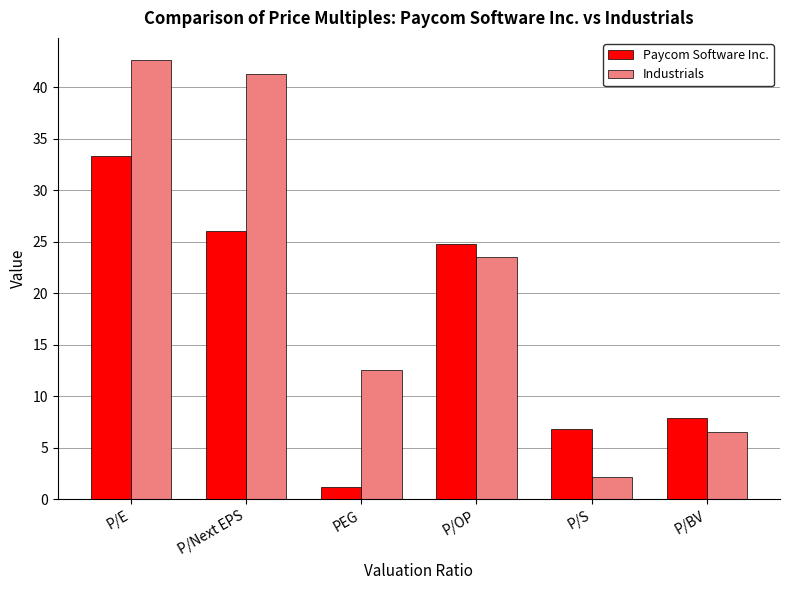

At how many categories does at least one series exceed 42?

1